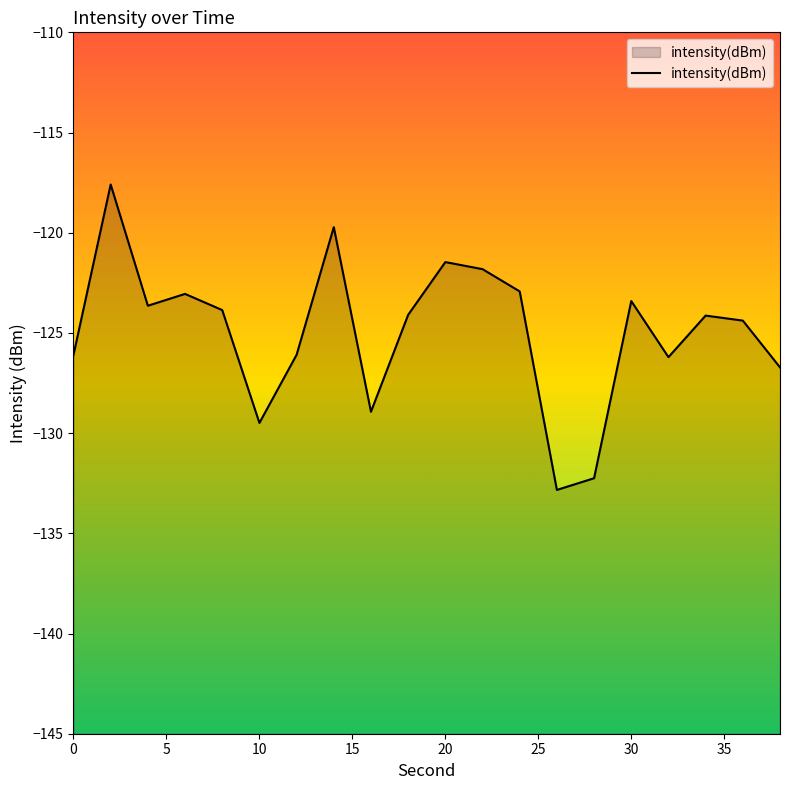

The value at 20 is -121.5. True or false?

True